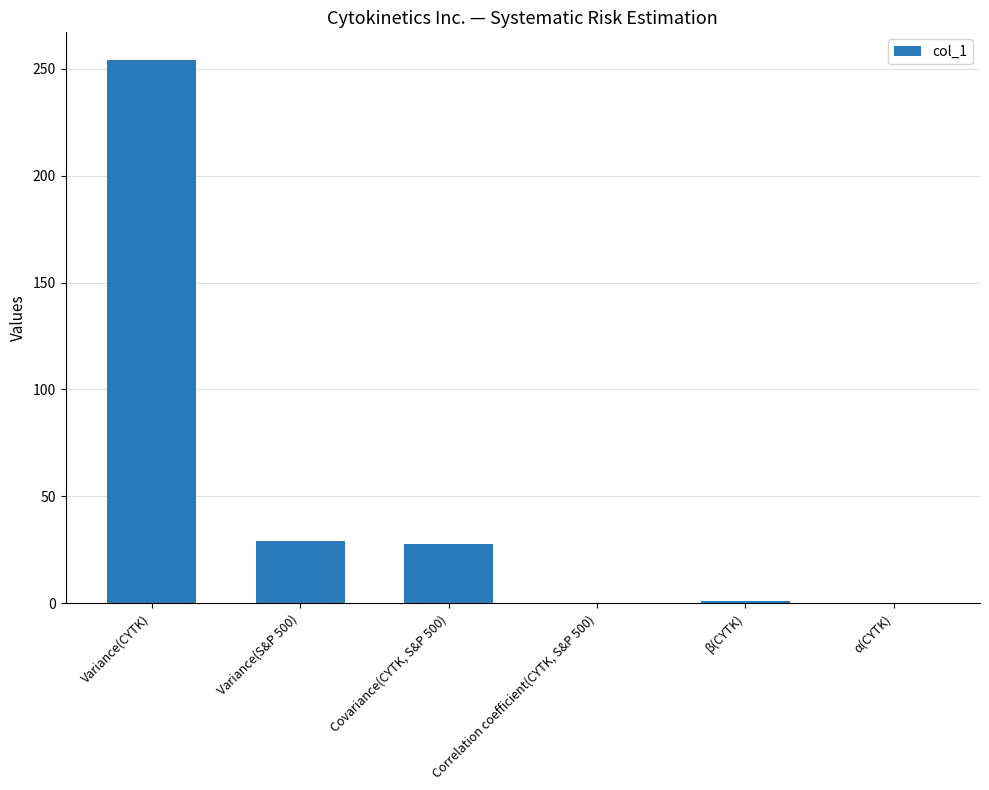

The value at Covariance(CYTK, S&P 500) is 44.4. True or false?

False